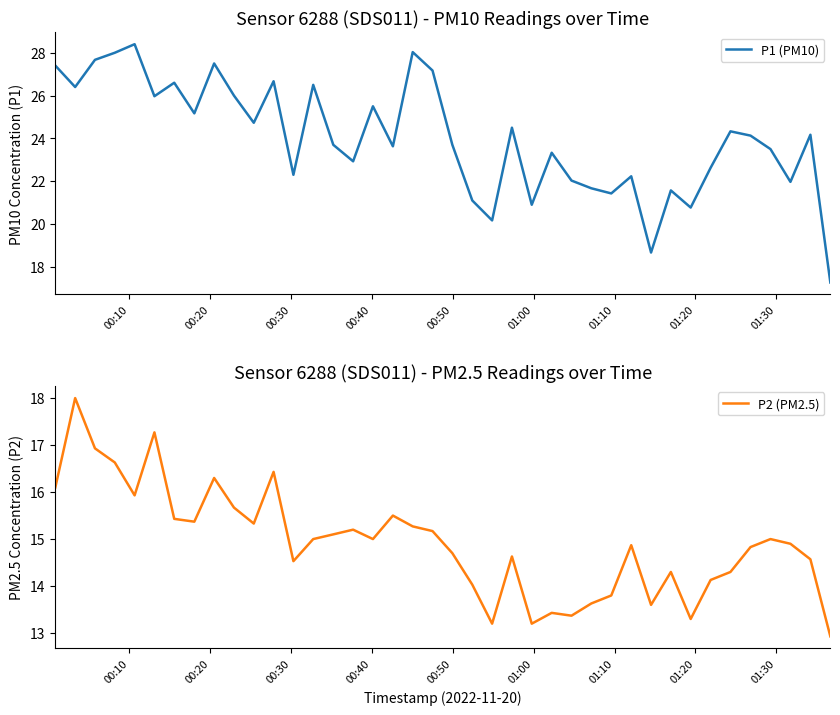

True or false: P2 (PM2.5) and P1 (PM10) cross at least once.

False